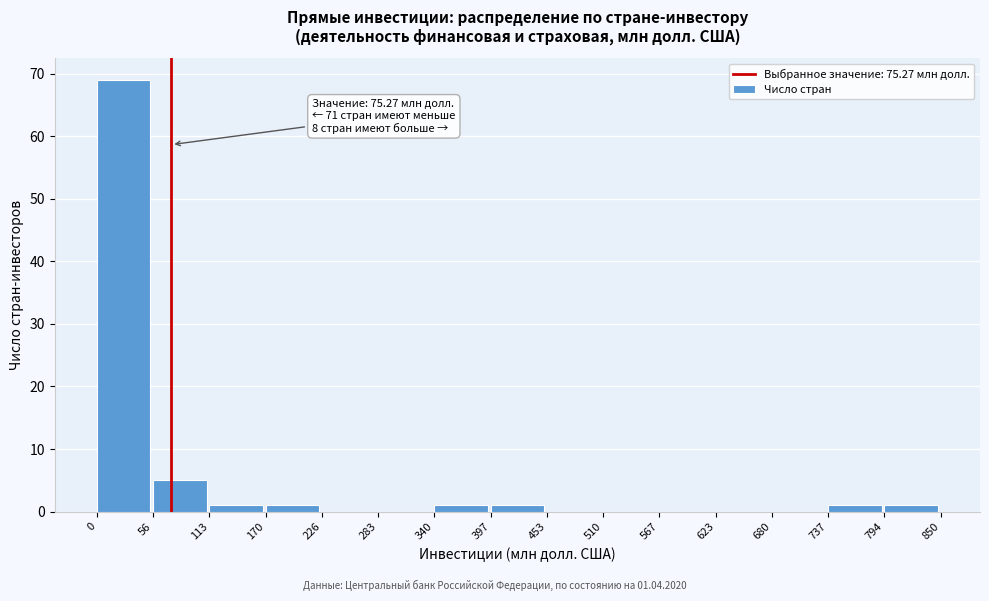

Over which range of the x-axis is the bar tallest?

0 to 56